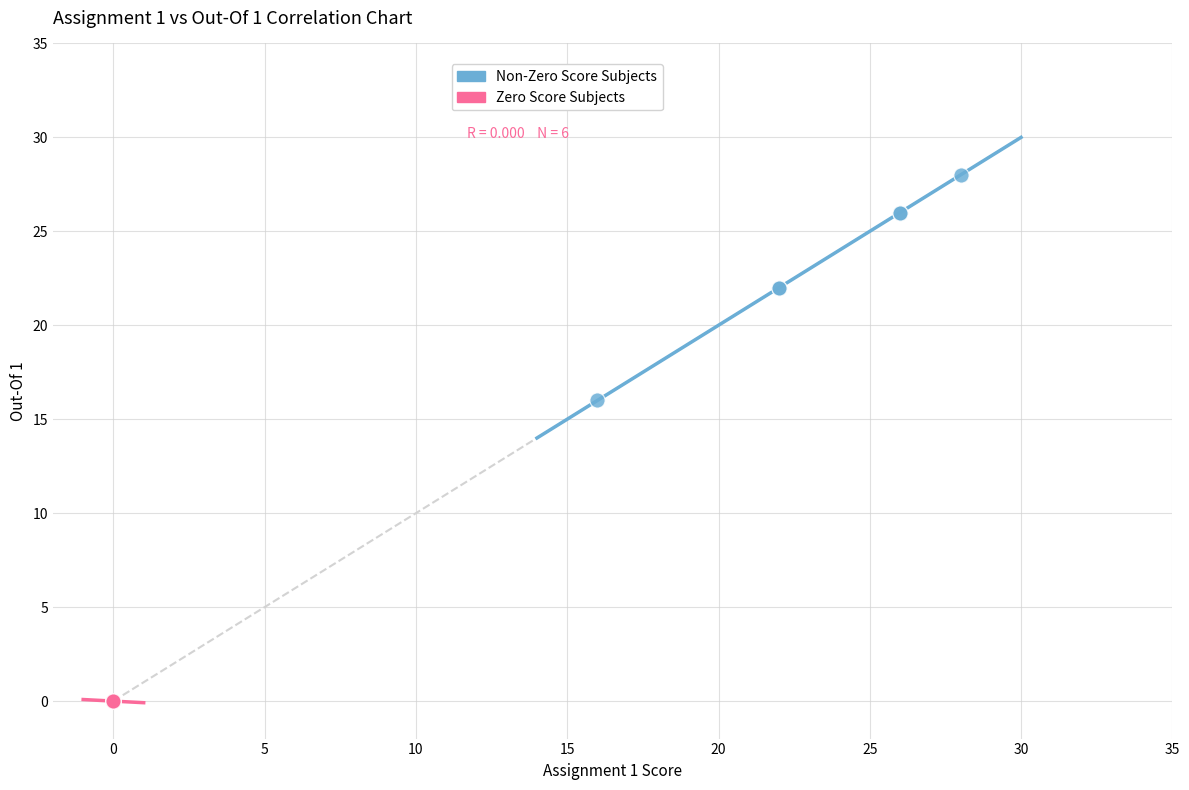

Which series contains the lowest Y value?

Zero Score Subjects